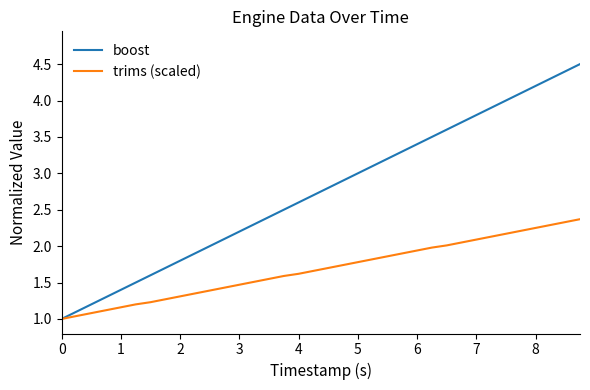

Which series has the largest total across all categories?

boost